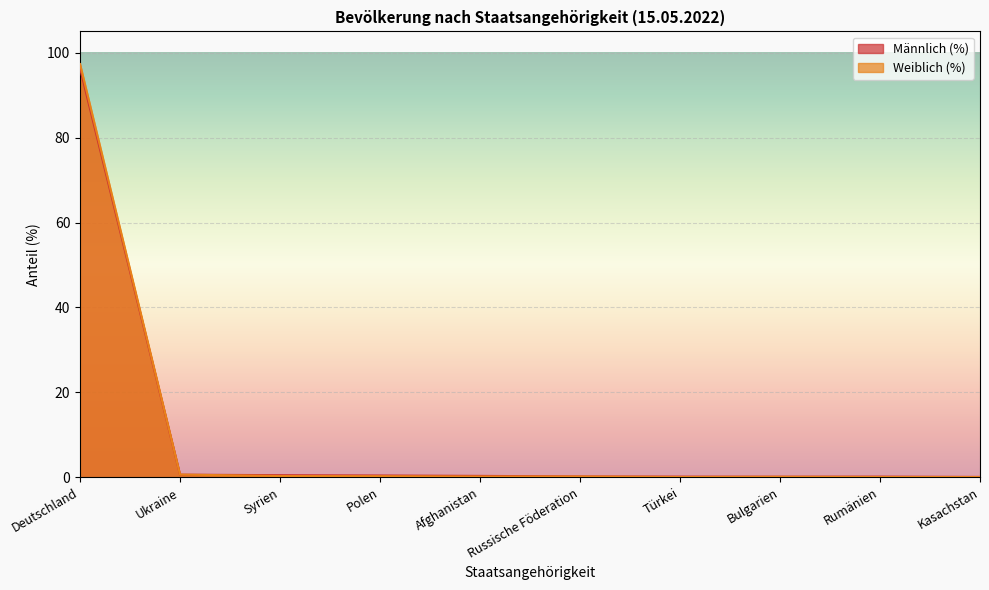

The Männlich (%) series shows 0.2 at Türkei. True or false?

False